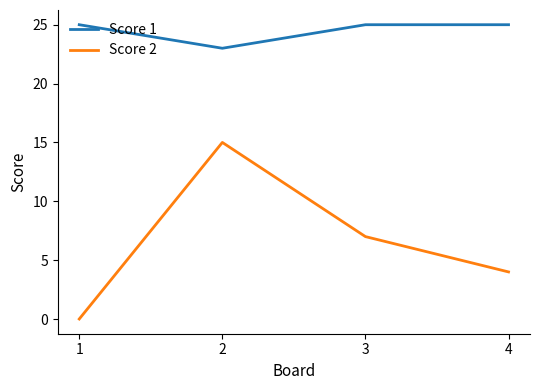

Does the chart display data point markers on the line(s)?

No